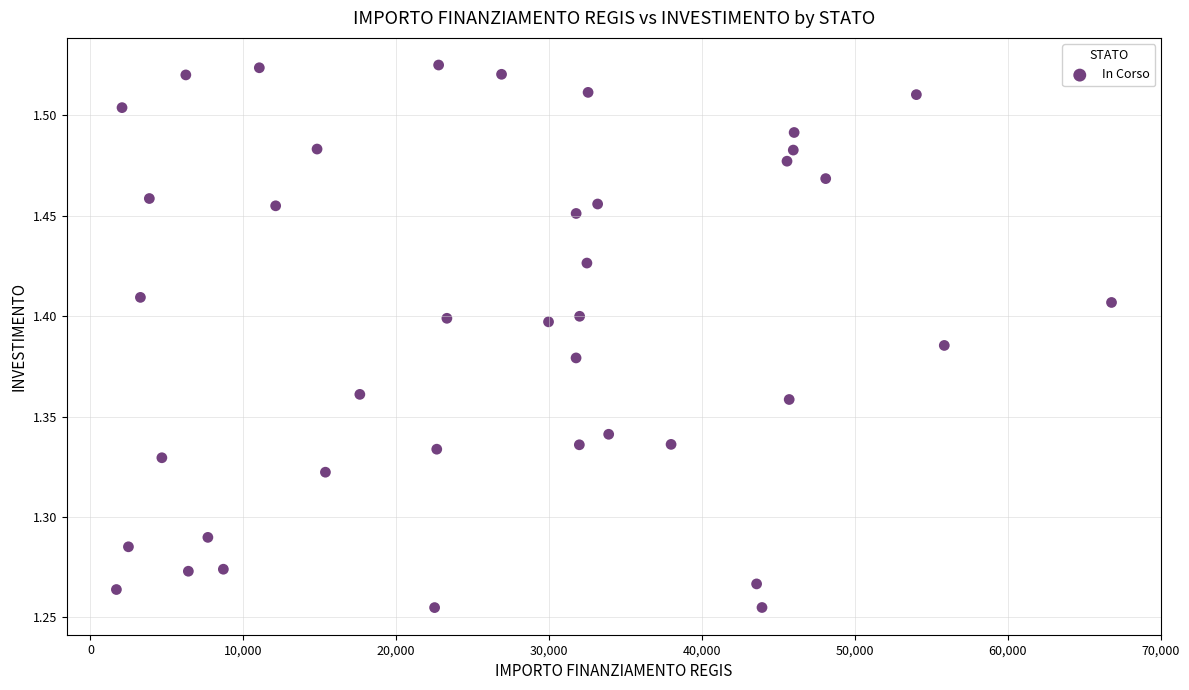

What is the range of X values (max minus min)?

65081.9